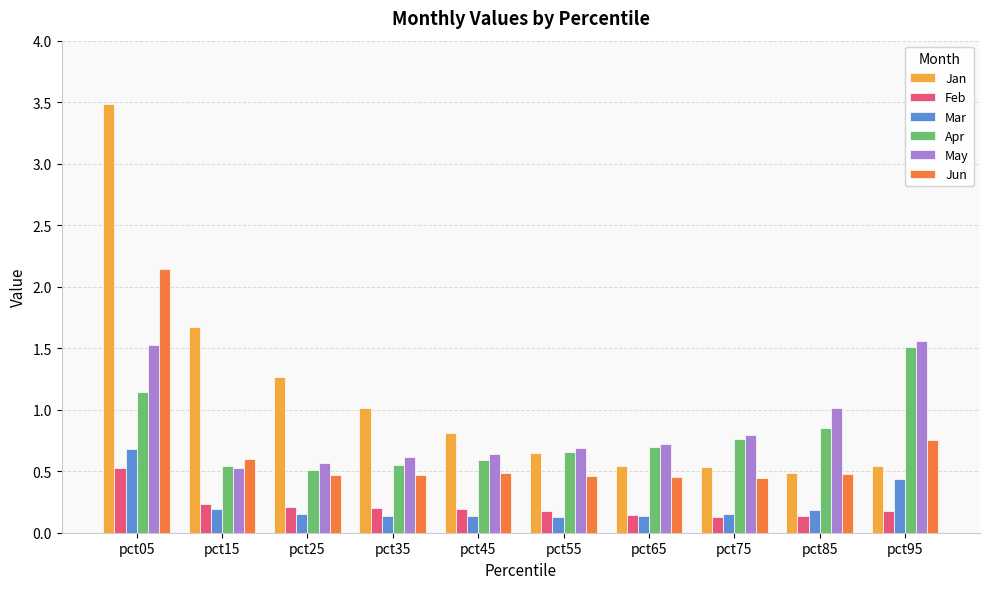

Which category has the lowest value in the Jan series?

pct85